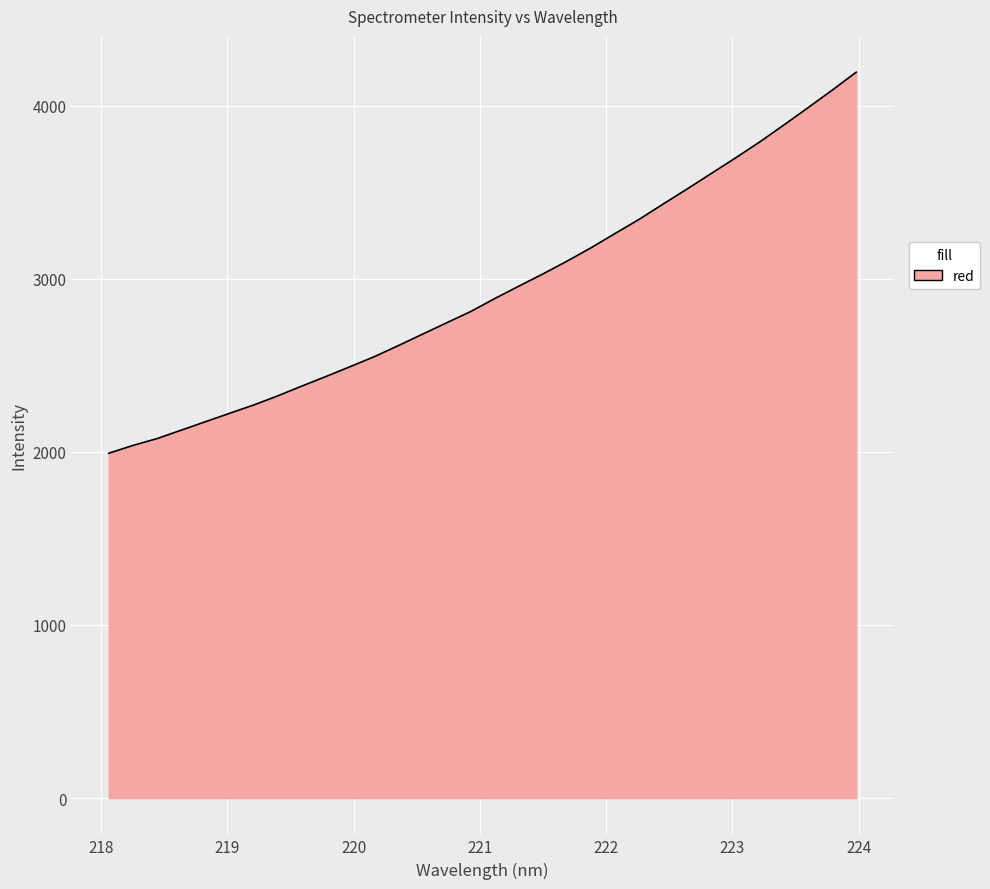

What is the difference between the maximum and minimum values?

2201.6